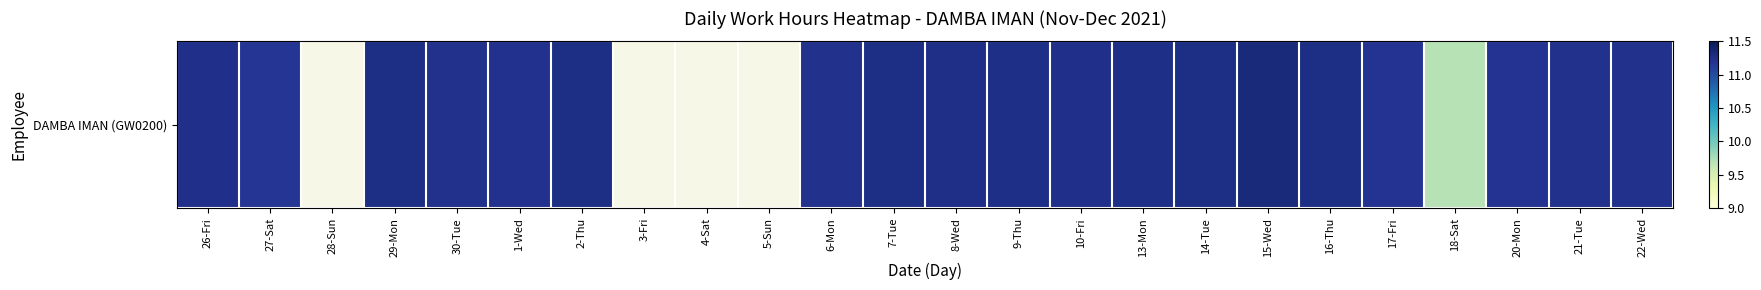

List the labels in order of value, smallest first.

28-Sun, 3-Fri, 4-Sat, 5-Sun, 18-Sat, 27-Sat, 17-Fri, 20-Mon, 1-Wed, 30-Tue, 6-Mon, 21-Tue, 22-Wed, 26-Fri, 10-Fri, 8-Wed, 9-Thu, 13-Mon, 29-Mon, 2-Thu, 7-Tue, 14-Tue, 16-Thu, 15-Wed